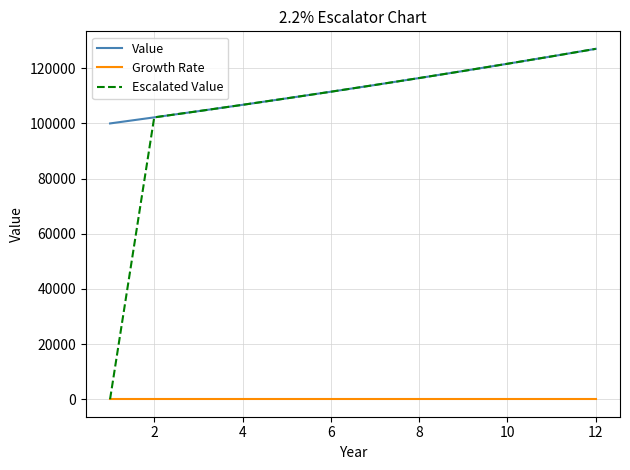

Which series has the largest total across all categories?

Value